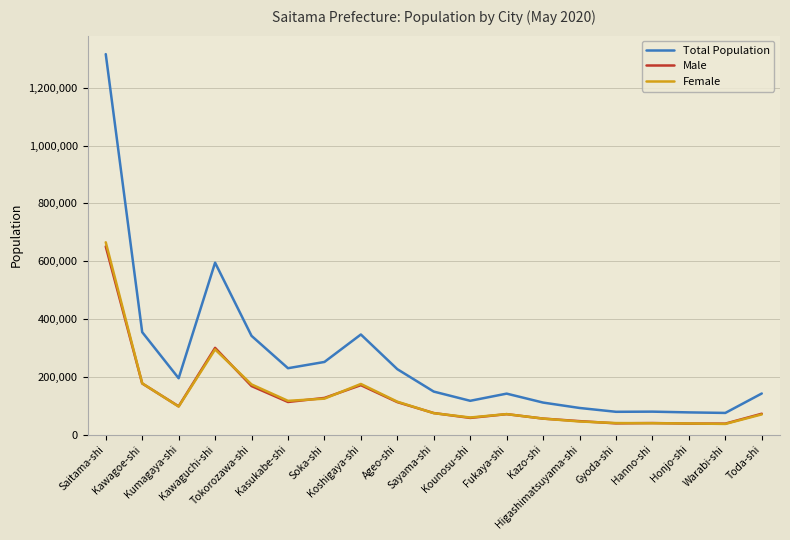

True or false: Total Population and Female intersect in this chart.

False